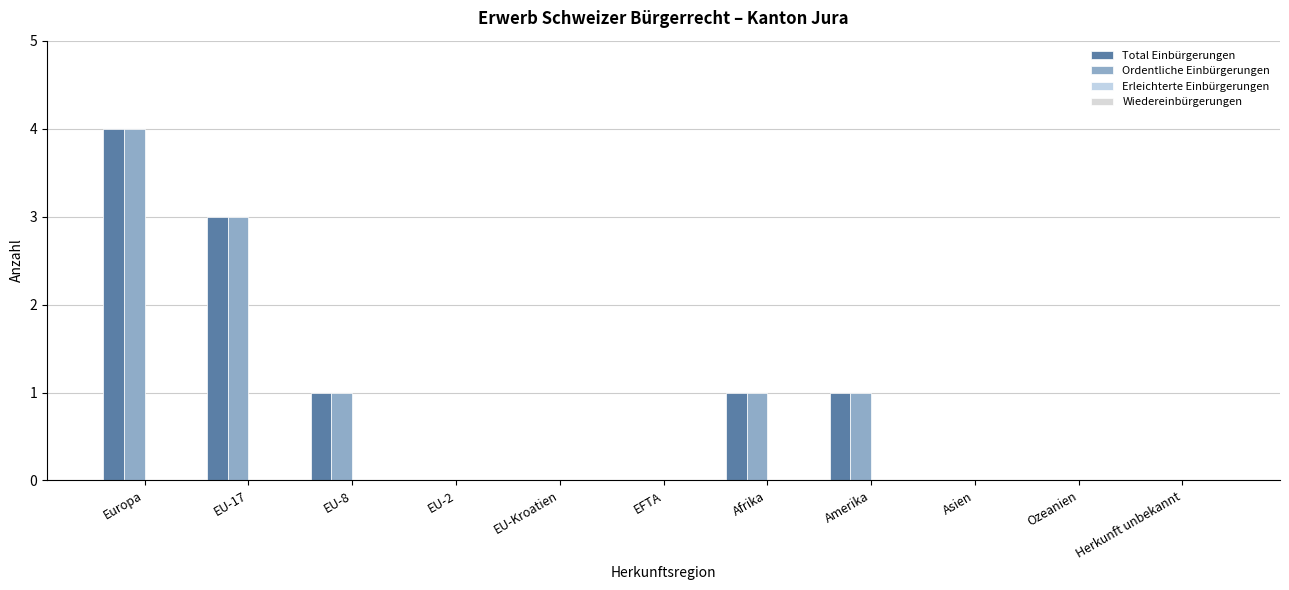

How many categories are shown in the chart?

11